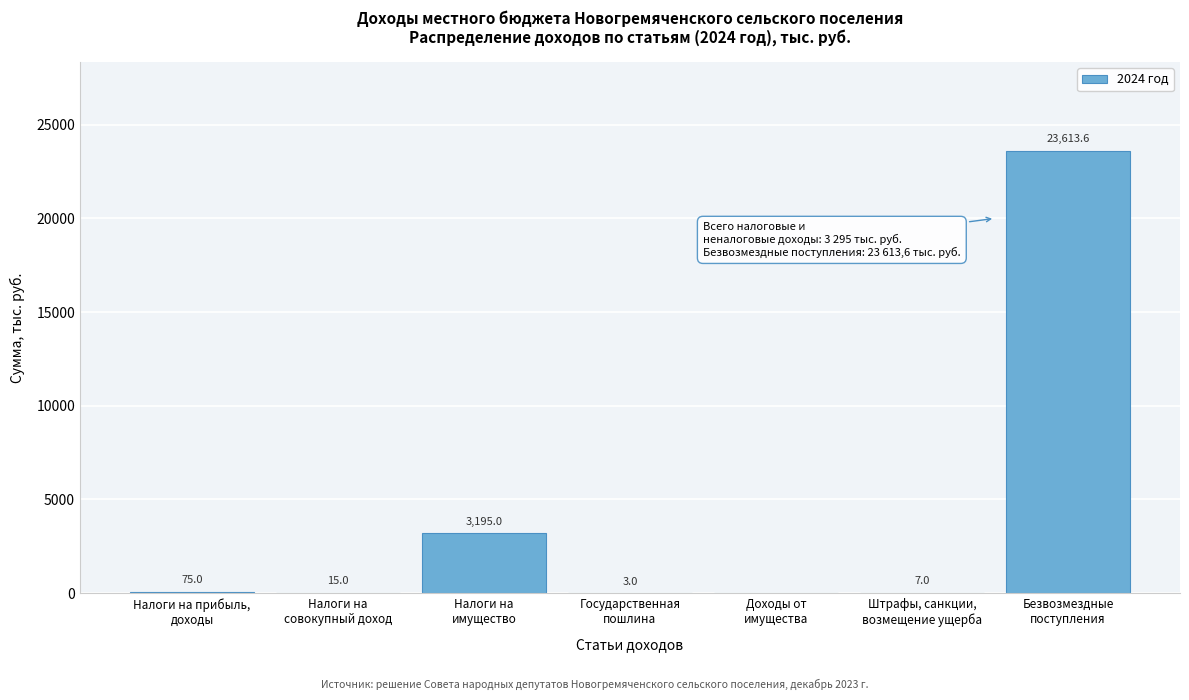

What is the sum of all values?

26908.6